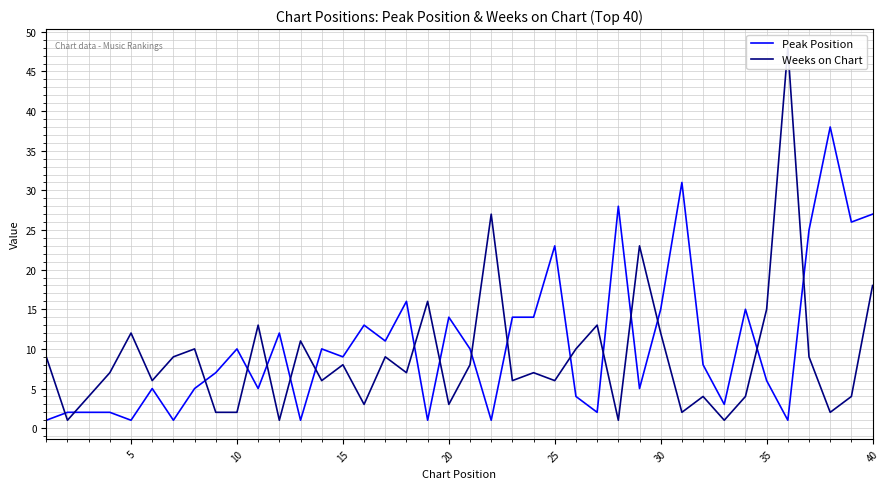

List the series in order of their overall mean, lowest first.

Weeks on Chart, Peak Position